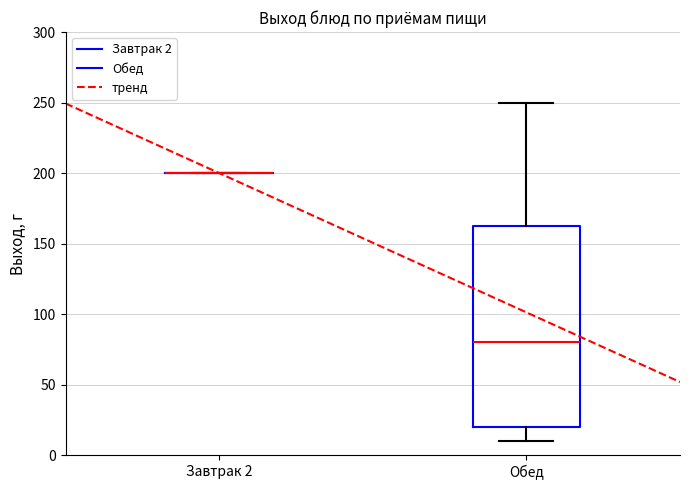

Reading left to right, transcribe this box plot: for each box, give where its median line is, the range the box spans, and where its two whiskers end, as read against the y-axis. The values are not printed on the chart, so give them approximately, as read against the axis.

Завтрак 2: box collapsed to a line at 200, whiskers 200 to 200
Обед: median 80, box 20 to 165, whiskers 10 to 250